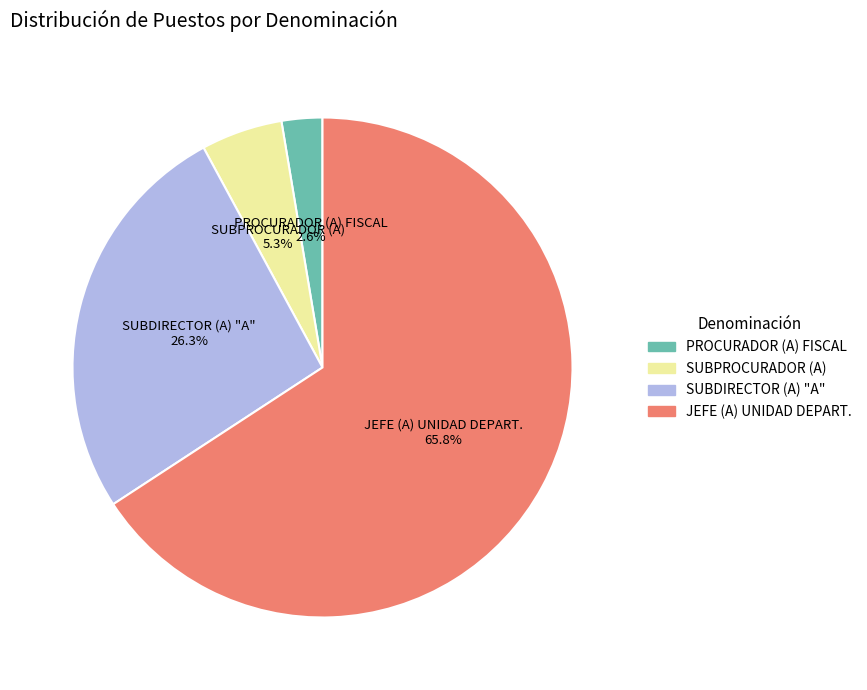

To the nearest percent, what is the average slice percentage?

25%